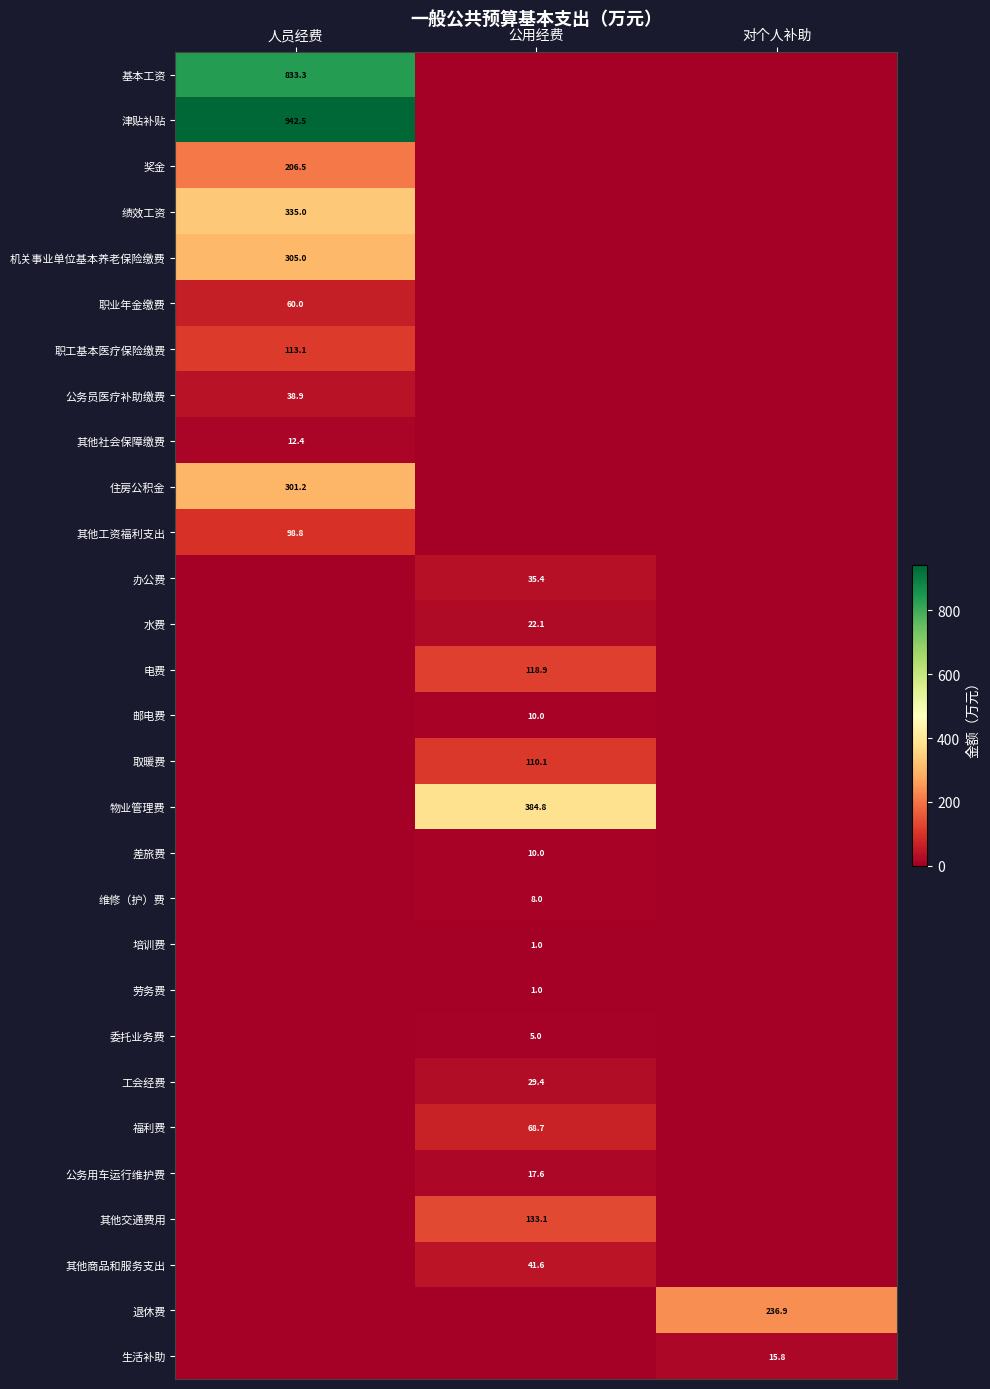

How many distinct data groups are displayed?

29